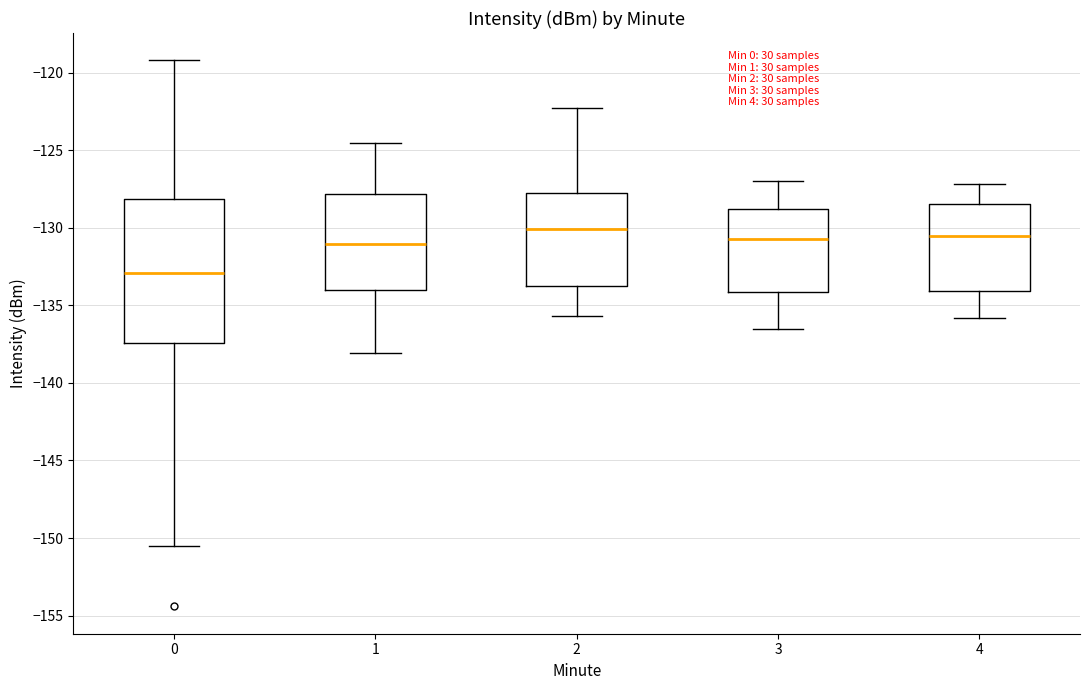

Where is the upper edge of the box at x = 4 on the y-axis? The values are not printed on the chart, so give them approximately, as read against the axis.

-128.5